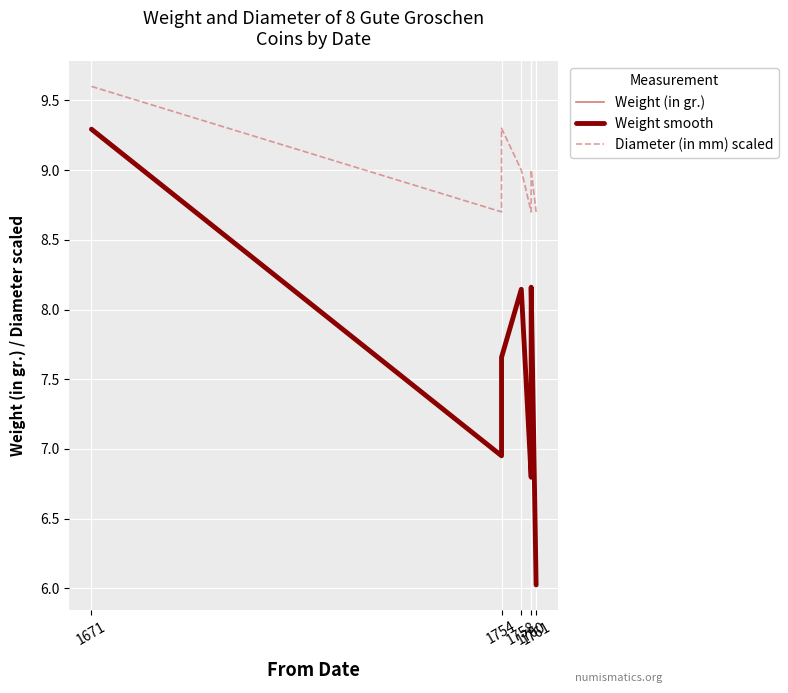

What is the smallest value displayed?

6.0